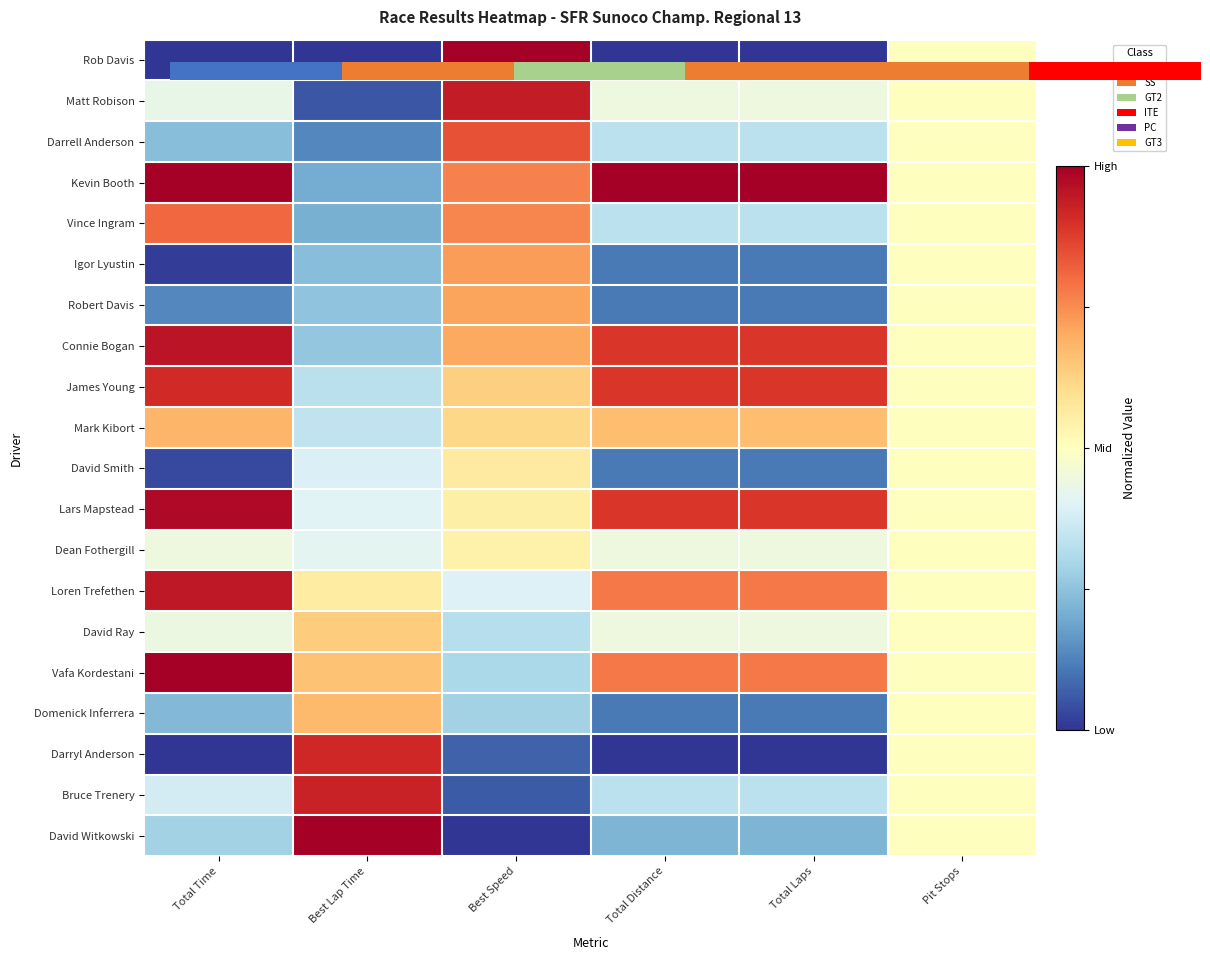

List the series in order of their peak value, lowest first.

Dean Fothergill, David Smith, David Ray, Domenick Inferrera, Mark Kibort, Robert Davis, Igor Lyustin, Vince Ingram, Darrell Anderson, James Young, Darryl Anderson, Bruce Trenery, Matt Robison, Loren Trefethen, Connie Bogan, Lars Mapstead, Vafa Kordestani, Rob Davis, Kevin Booth, David Witkowski